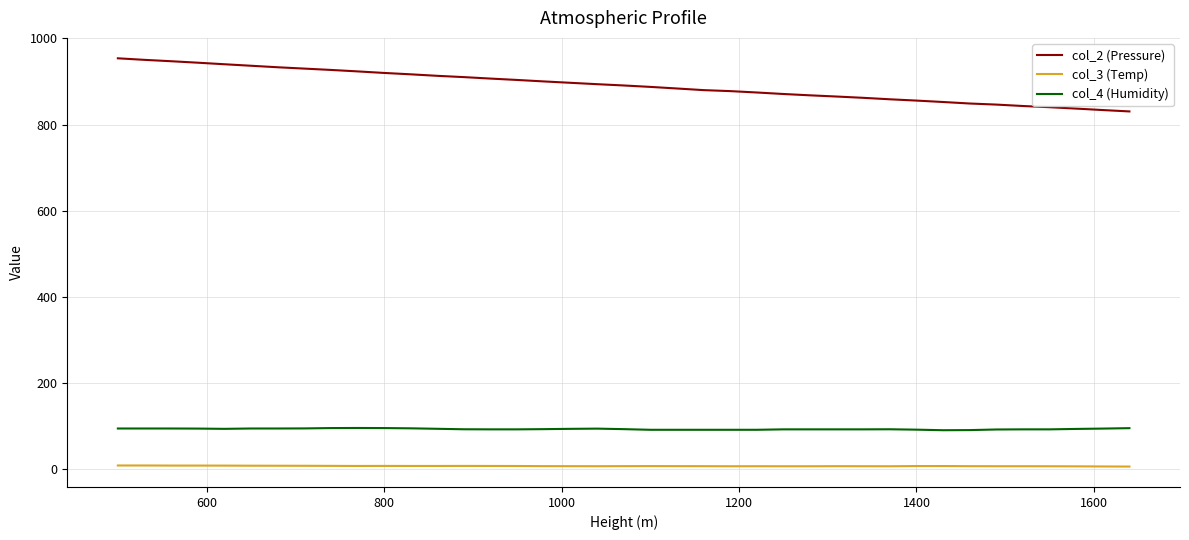

Which series has the largest total across all categories?

col_2 (Pressure)